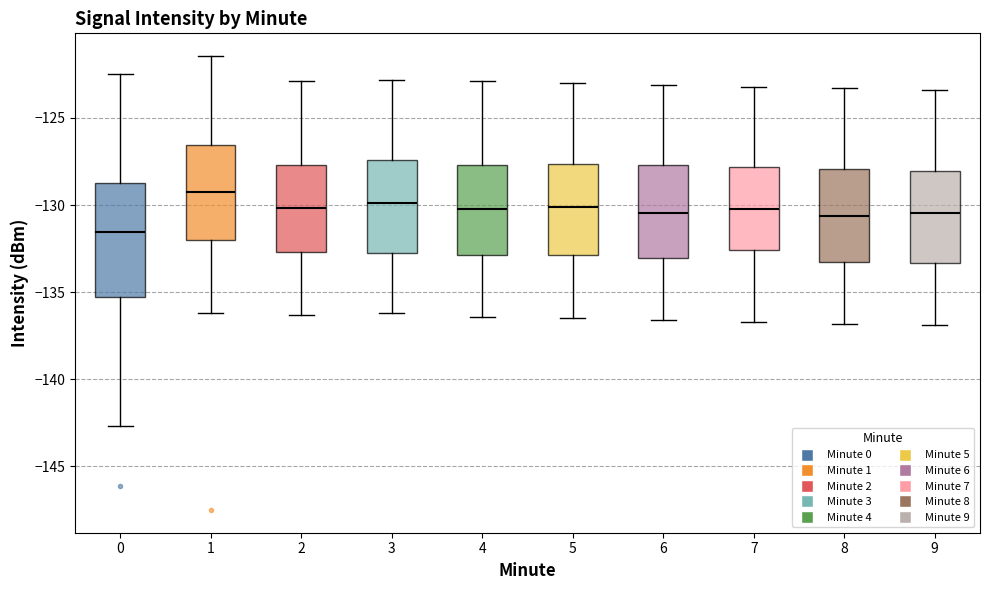

Comparing the boxes themselves (not the whiskers), which one is the tallest?

0